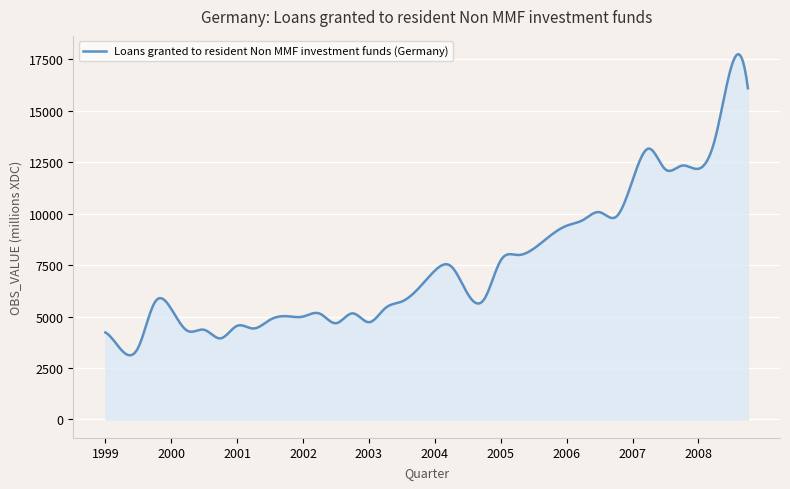

What is the greatest value displayed?

17755.7